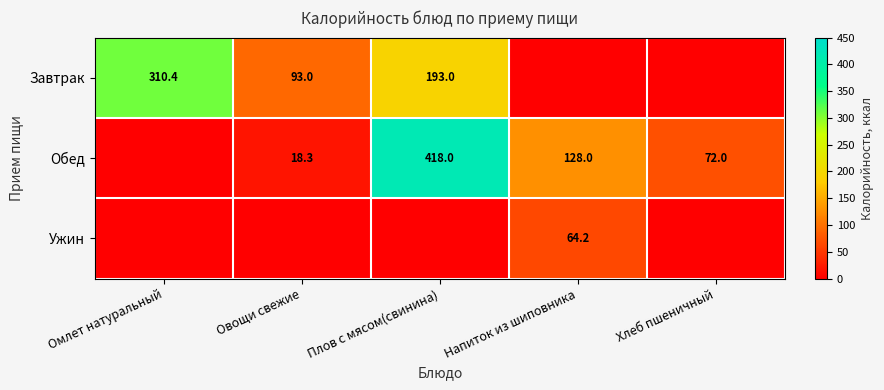

Is it true that Завтрак equals 474.6 at Омлет натуральный?

False